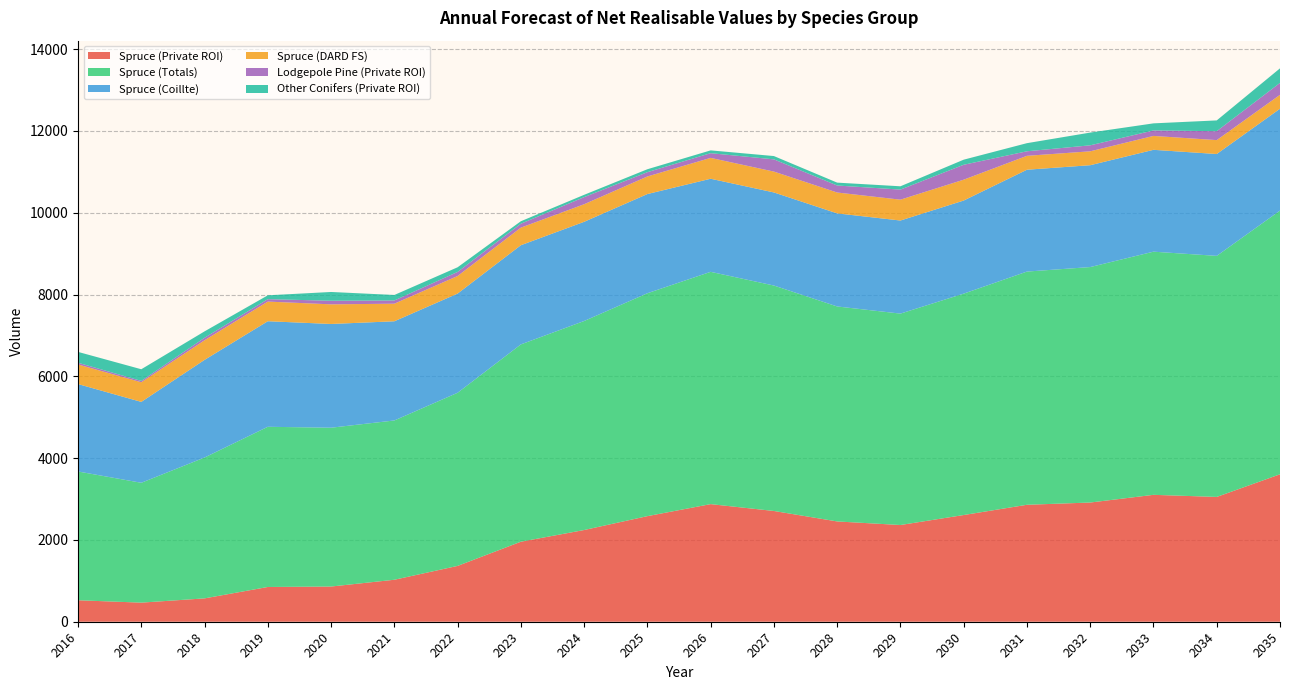

Reading left to right, transcribe all the data shown in this chart.

Spruce (Private ROI): 525.1	466.8	571.0	849.7	860.7	1026.4	1365.0	1956.4	2242.4	2581.9	2875.6	2708.1	2452.2	2364.9	2609.1	2859.6	2914.7	3102.9	3051.7	3605.2
Spruce (Totals): 3148.6	2930.6	3444.3	3916.9	3883.3	3894.6	4233.2	4824.6	5110.7	5450.1	5679.8	5512.3	5256.4	5169.0	5413.3	5702.1	5757.2	5945.3	5894.1	6447.6
Spruce (Coillte): 2137.5	1977.8	2387.2	2581.1	2536.6	2425.2	2425.2	2425.2	2425.2	2425.2	2276.2	2276.2	2276.2	2276.2	2276.2	2490.5	2490.5	2490.5	2490.5	2490.5
Spruce (DARD FS): 480.0	480.0	480.0	480.0	480.0	430.0	430.0	430.0	430.0	430.0	510.0	510.0	510.0	510.0	510.0	340.0	340.0	340.0	340.0	340.0
Lodgepole Pine (Private ROI): 41.7	32.5	60.9	59.5	88.1	79.2	99.7	95.4	173.3	104.7	114.9	299.0	171.1	246.2	364.7	110.8	146.3	133.7	218.4	291.8
Other Conifers (Private ROI): 264.9	285.8	156.2	93.8	214.3	134.1	113.7	60.8	56.6	72.0	68.7	80.8	70.7	80.8	124.5	198.6	311.3	173.3	263.2	355.9